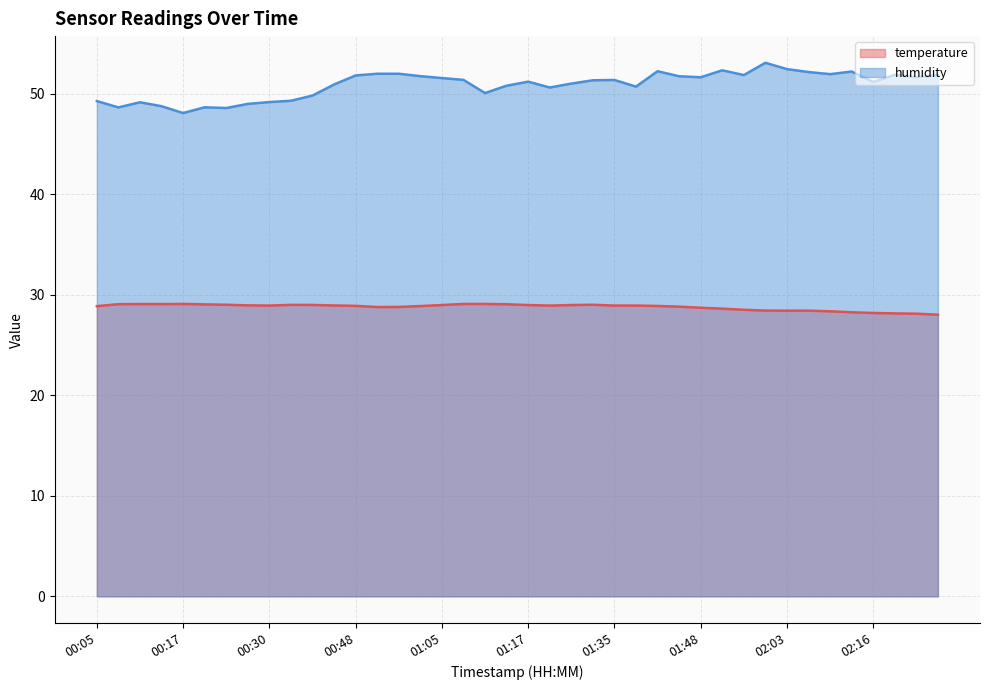

True or false: temperature and humidity cross at least once.

False